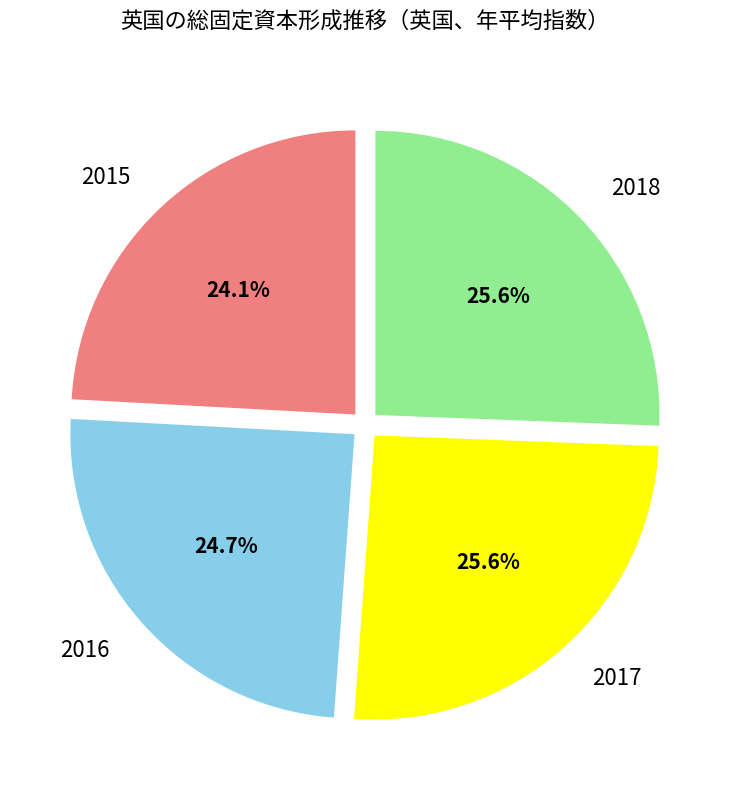

Which slice is the smallest?

2015